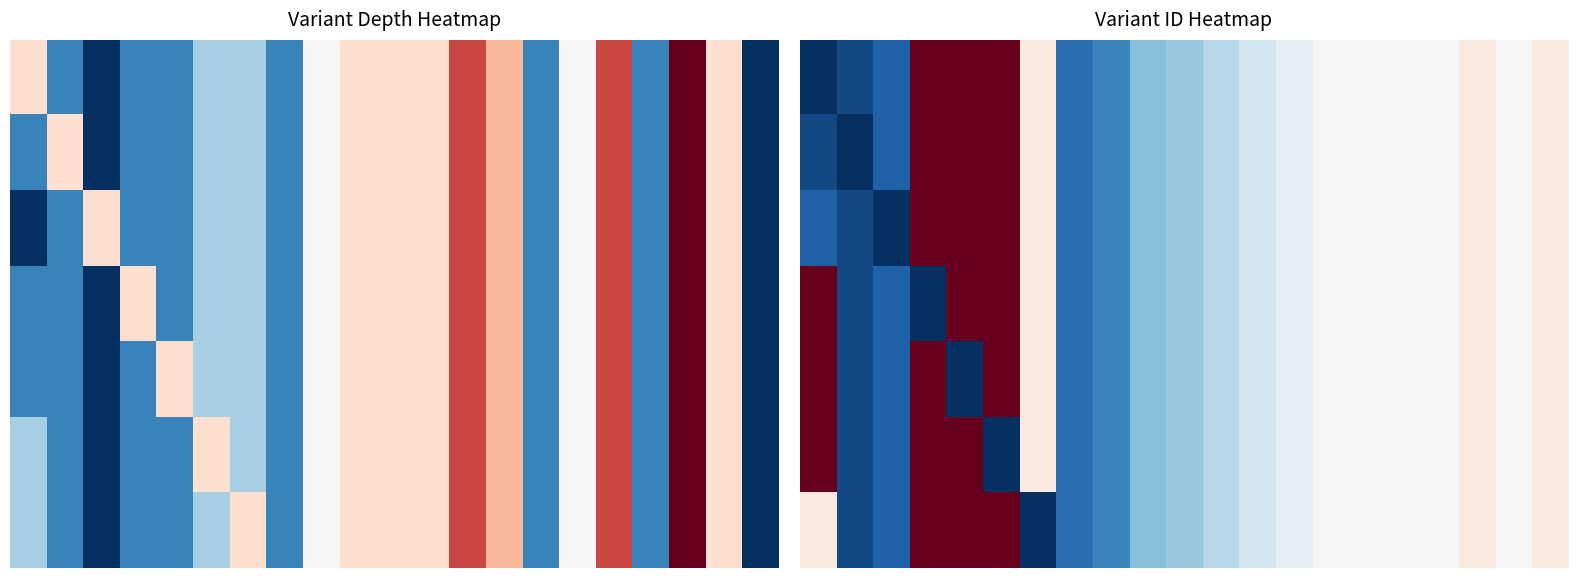

How many categories are shown in the chart?

21